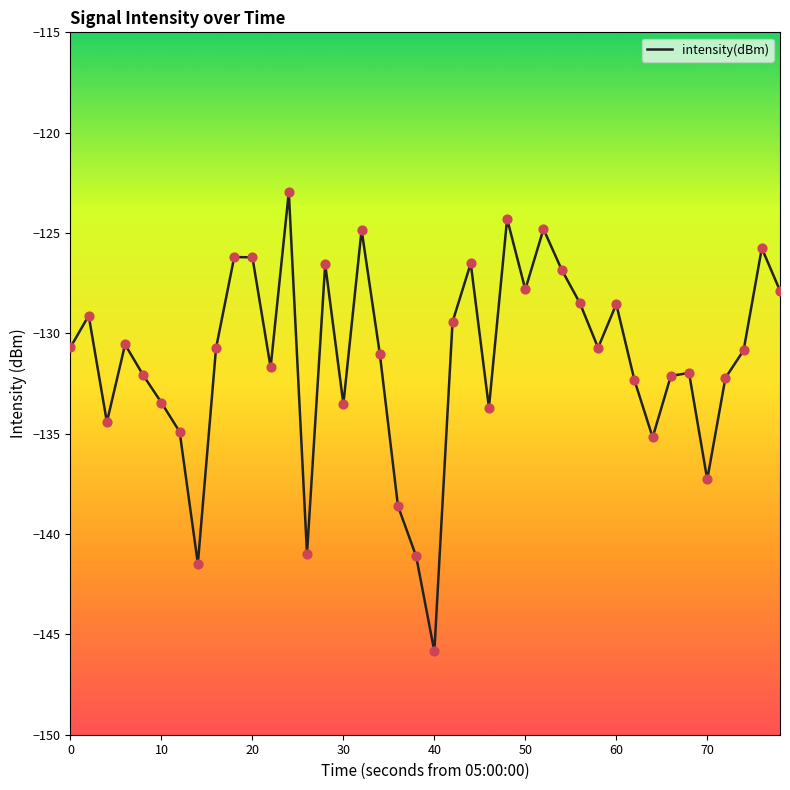

What is the smallest value displayed?

-145.8